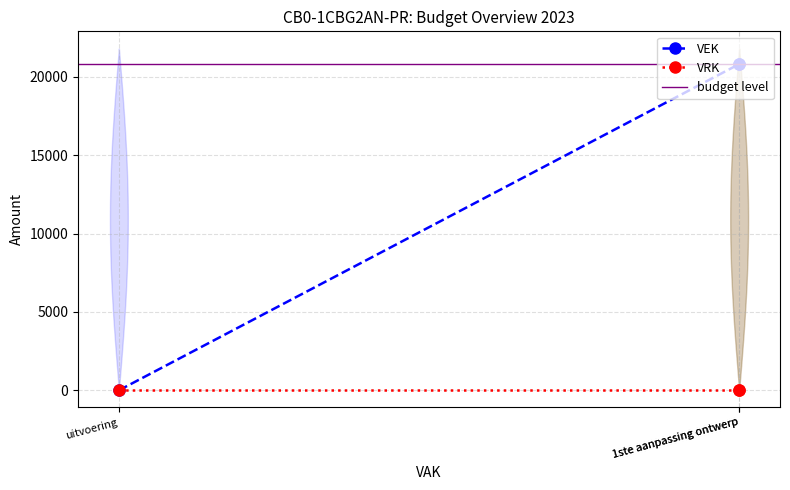

What is the greatest value displayed?

20803